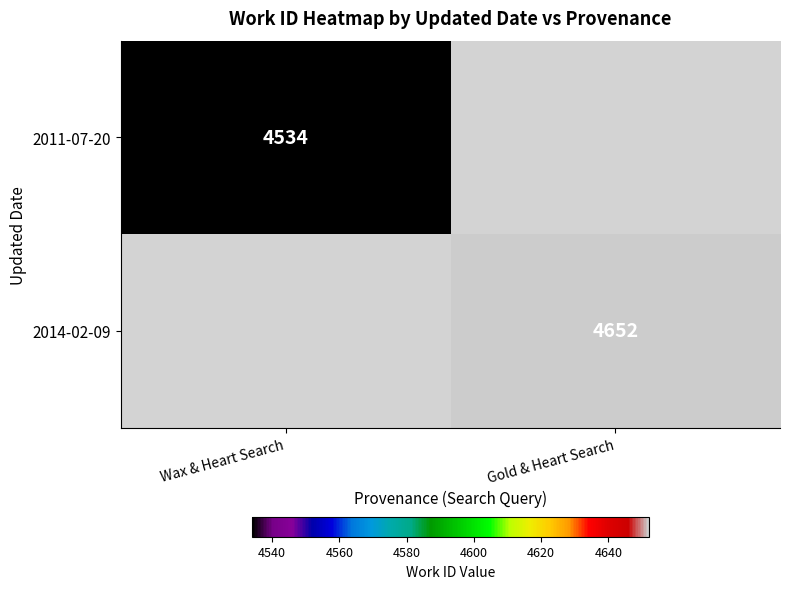

Is it true that 2014-02-09 equals 4652 at Gold & Heart Search?

True